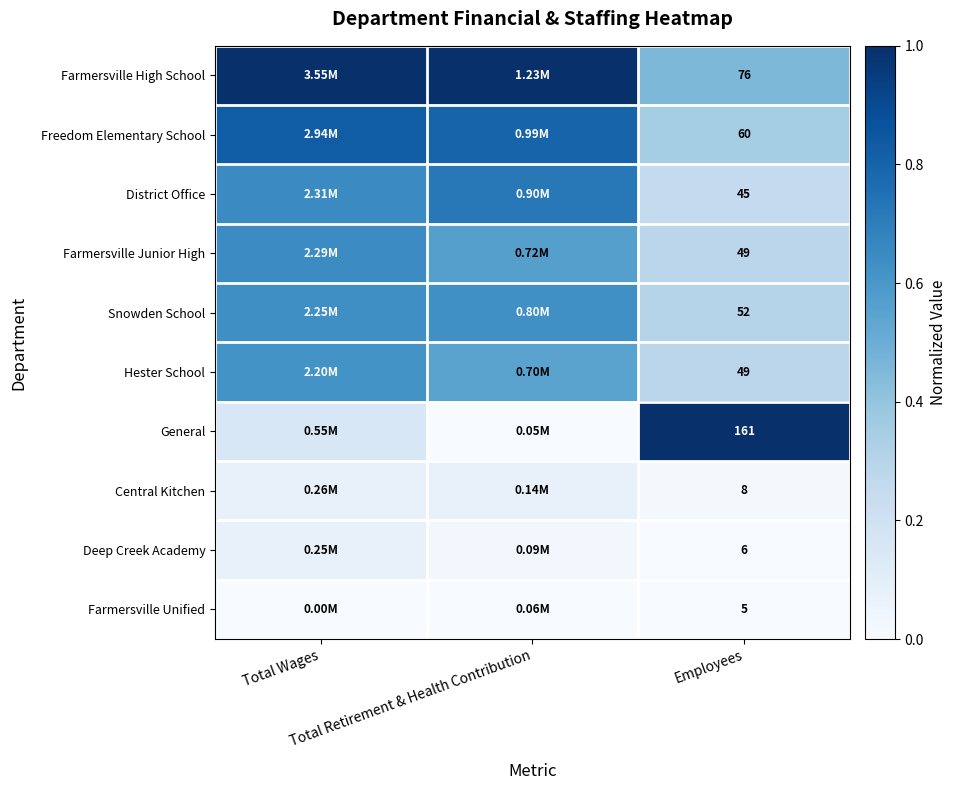

At which label is Central Kitchen closest to 0?

Employees